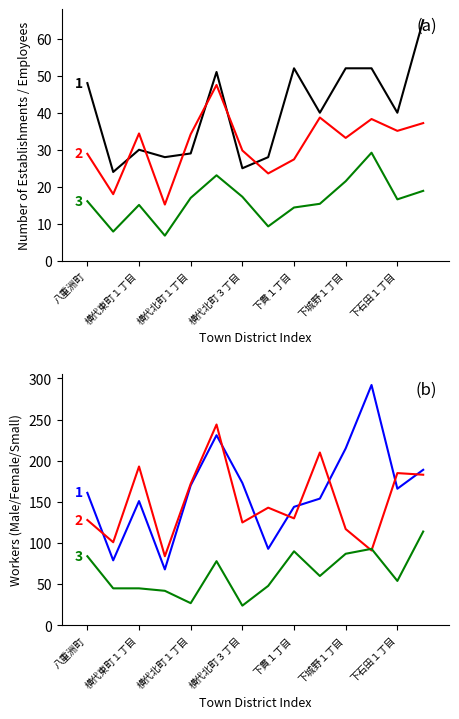

How many categories are shown in the chart?

14